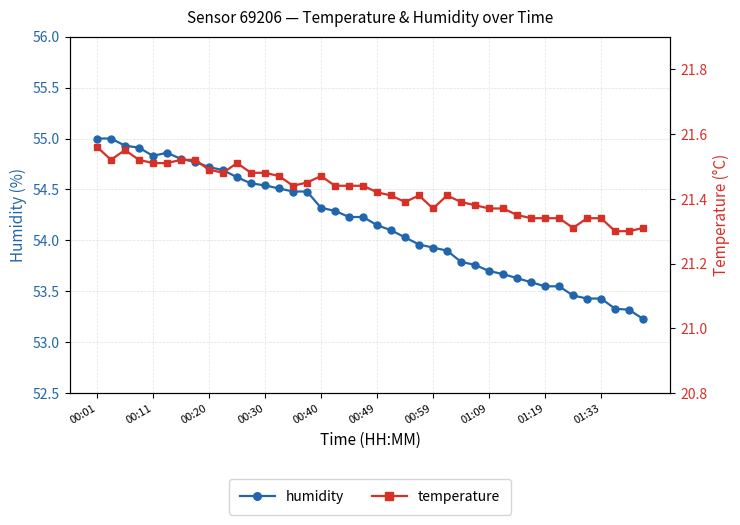

Rank the series by their average value, from lowest to highest.

temperature, humidity